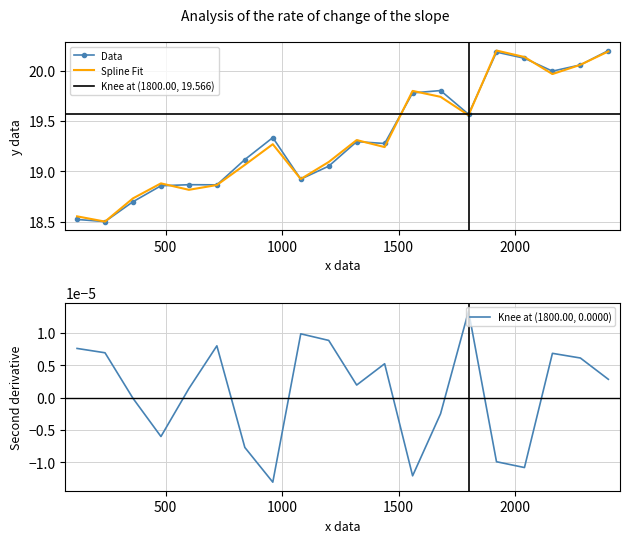

What is the highest value of the Data series?

20.2